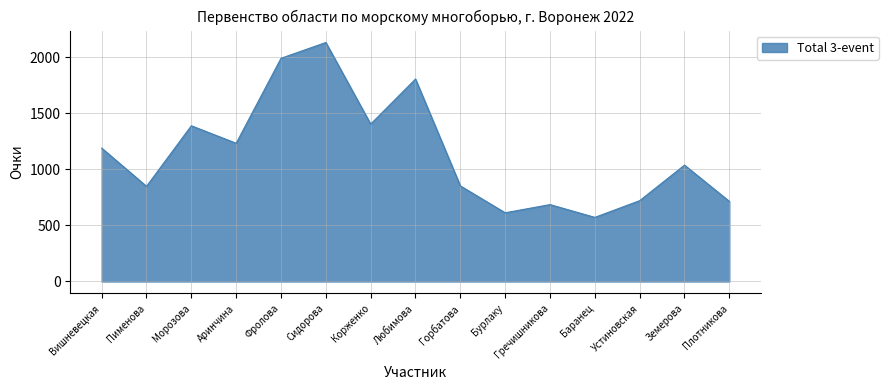

What is the difference between the values at Фролова and Земерова?

953